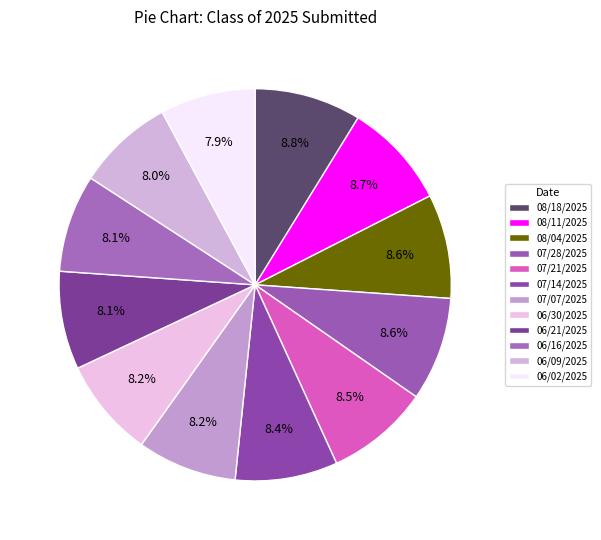

Combined, do 06/16/2025 and 06/02/2025 account for over 50%?

No